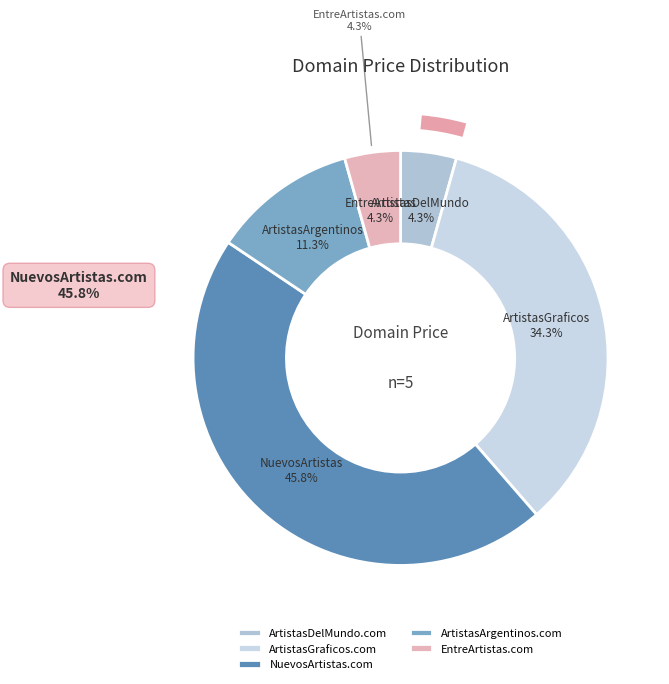

Does ArtistasArgentinos.com account for over 50% of the chart?

No